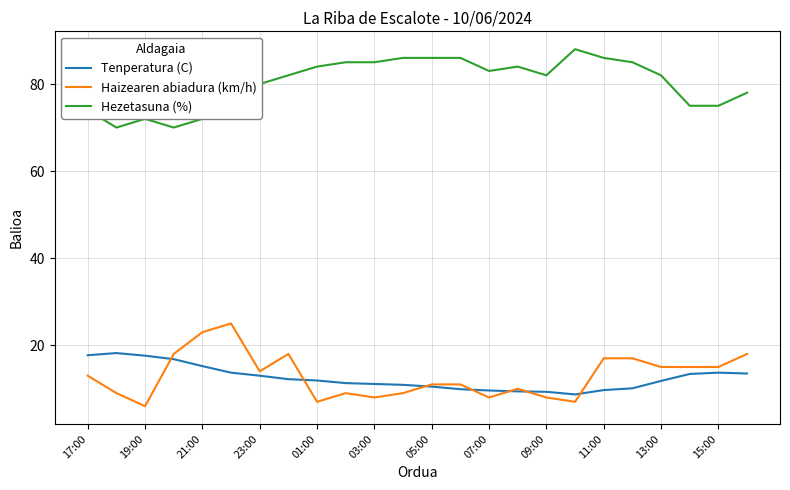

True or false: Haizearen abiadura (km/h) and Hezetasuna (%) intersect in this chart.

False